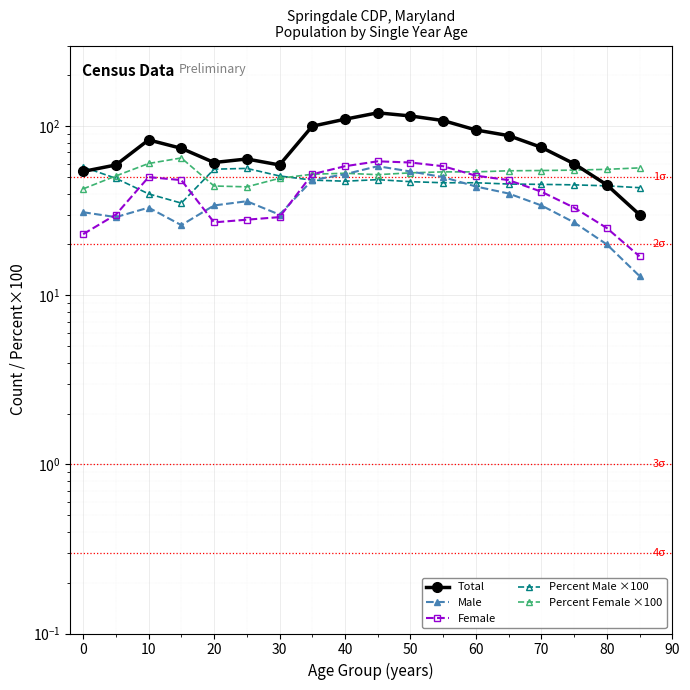

The value of Percent Male ×100 at 17 is 72.9. True or false?

False